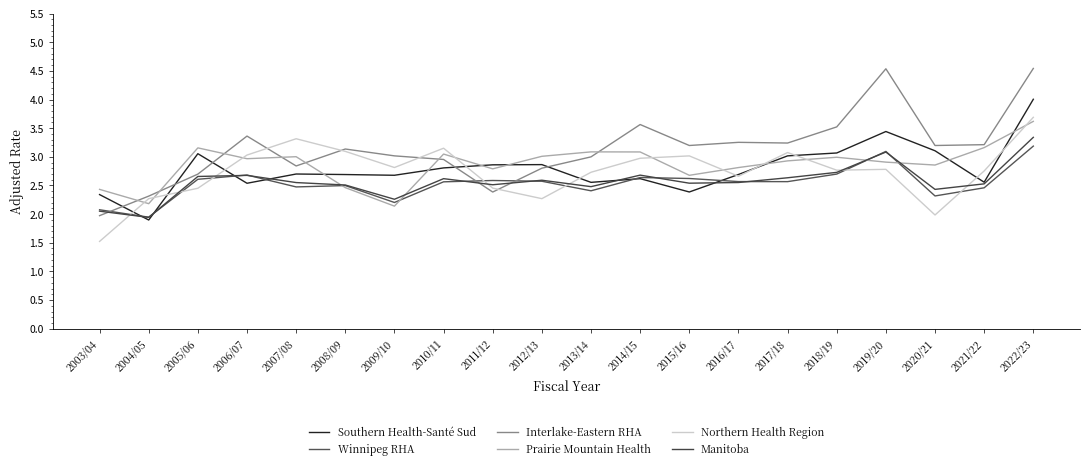

Reading left to right, list all the values displayed in this chart.

Southern Health-Santé Sud: 2.3	1.9	3.1	2.5	2.7	2.7	2.7	2.8	2.9	2.9	2.6	2.6	2.4	2.7	3.0	3.1	3.4	3.1	2.6	4.0
Winnipeg RHA: 2.1	1.9	2.6	2.7	2.5	2.5	2.2	2.6	2.6	2.6	2.4	2.6	2.6	2.6	2.6	2.7	3.1	2.3	2.5	3.2
Interlake-Eastern RHA: 2.0	2.3	2.7	3.4	2.8	3.1	3.0	3.0	2.4	2.8	3.0	3.6	3.2	3.3	3.2	3.5	4.5	3.2	3.2	4.5
Prairie Mountain Health: 2.4	2.2	3.2	3.0	3.0	2.5	2.1	3.0	2.8	3.0	3.1	3.1	2.7	2.8	2.9	3.0	2.9	2.9	3.2	3.6
Northern Health Region: 1.5	2.3	2.5	3.0	3.3	3.1	2.8	3.2	2.5	2.3	2.7	3.0	3.0	2.7	3.1	2.8	2.8	2.0	2.8	3.7
Manitoba: 2.1	1.9	2.7	2.7	2.6	2.5	2.3	2.6	2.5	2.6	2.5	2.7	2.5	2.6	2.6	2.7	3.1	2.4	2.5	3.3